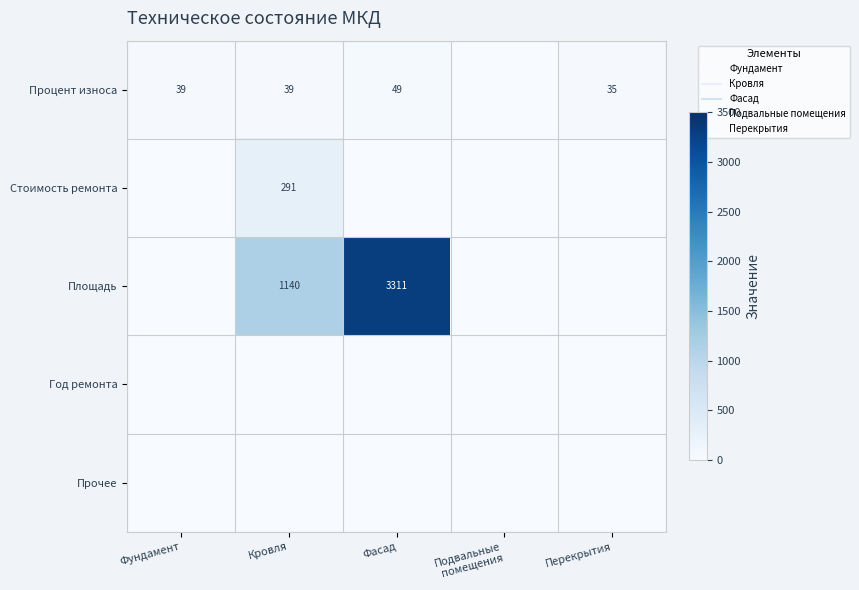

At which category is the sum across all series the highest?

Фасад